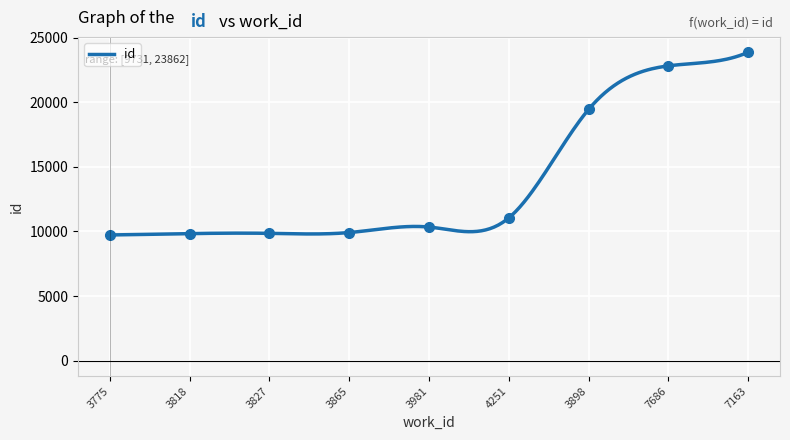

What is the label of the 2nd point from the left?

3818